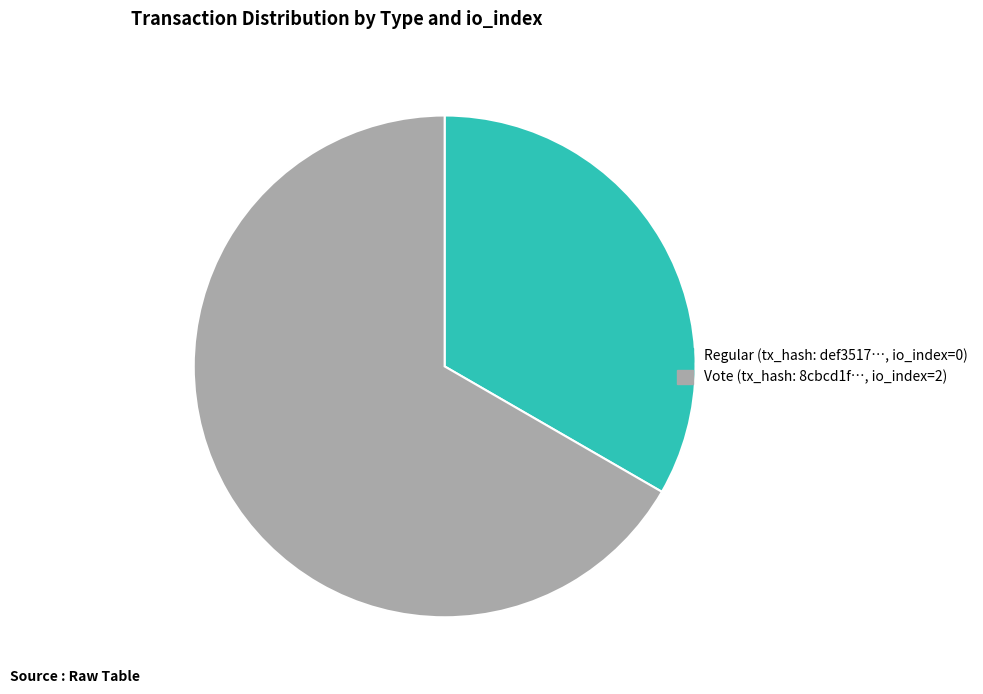

Is there any slice that represents more than half of the pie?

Yes